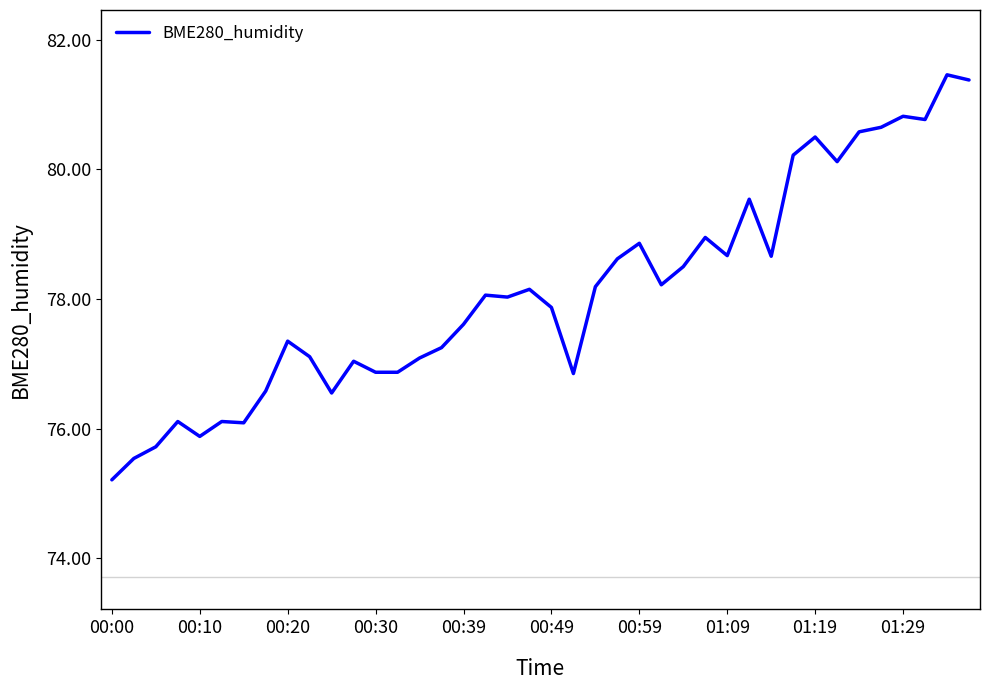

What is the maximum value shown in the chart?

81.5